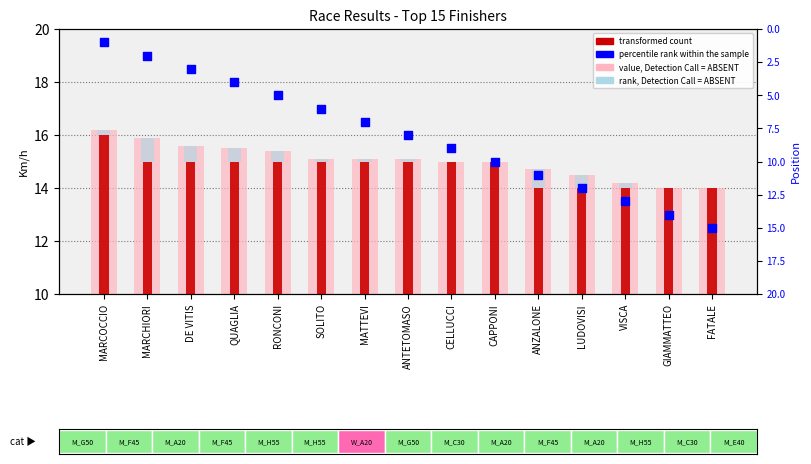

What are all the series names shown in the legend?

rank, Detection Call = ABSENT, transformed count, value, Detection Call = ABSENT, percentile rank within the sample